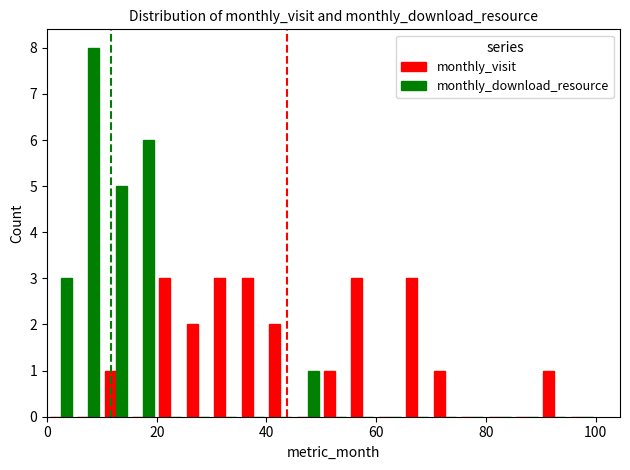

Are the bars horizontal?

No